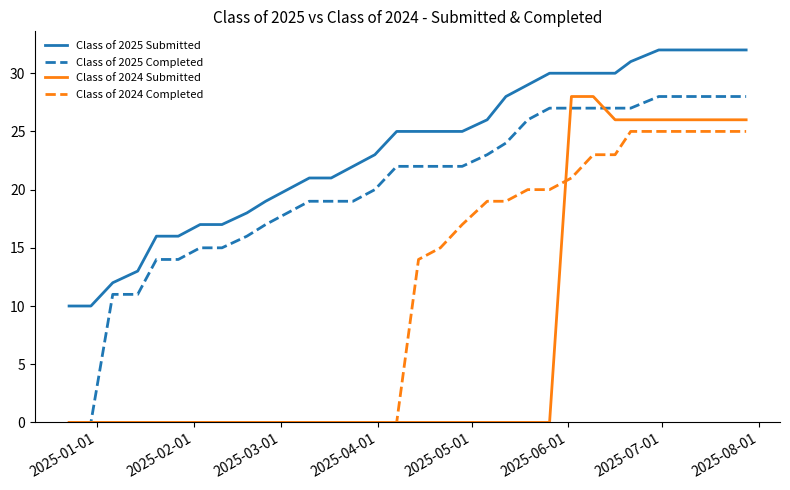

What is the maximum value for Class of 2024 Completed?

25